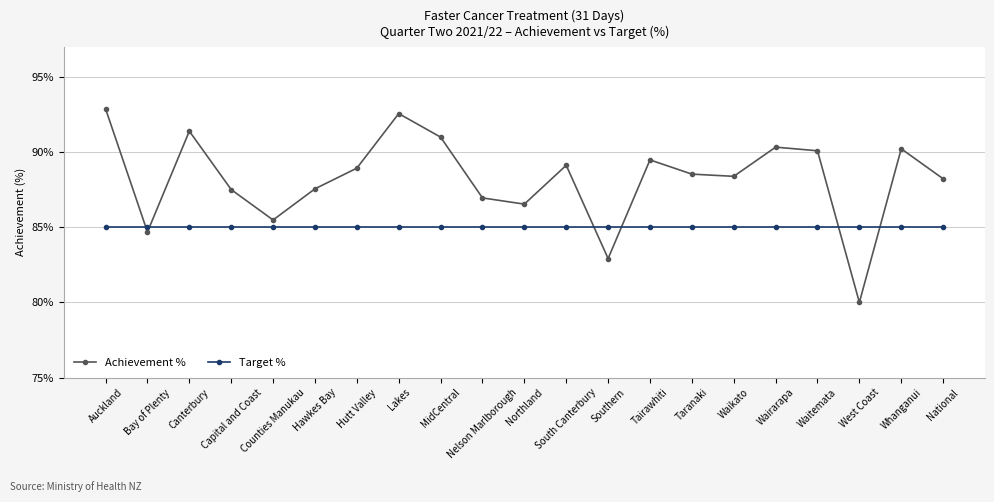

What are all the series names shown in the legend?

Achievement %, Target %